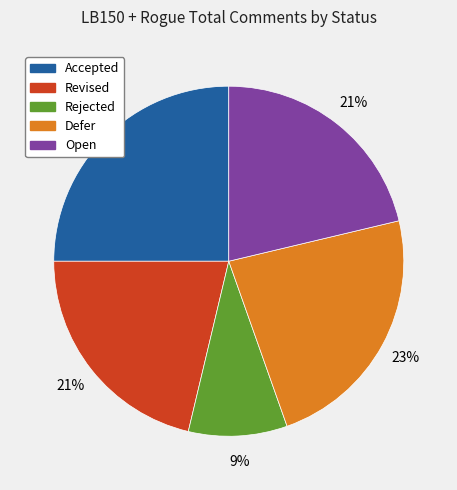

To the nearest percent, what is the difference between the largest and smallest slice percentages?

16%